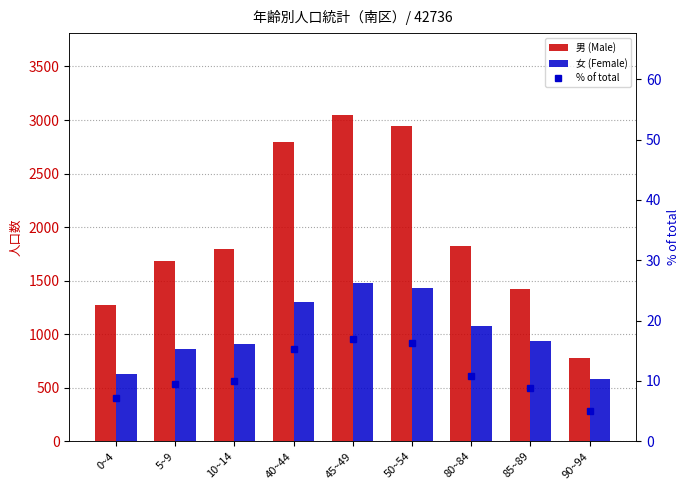

At which category is the sum across all series the highest?

45~49